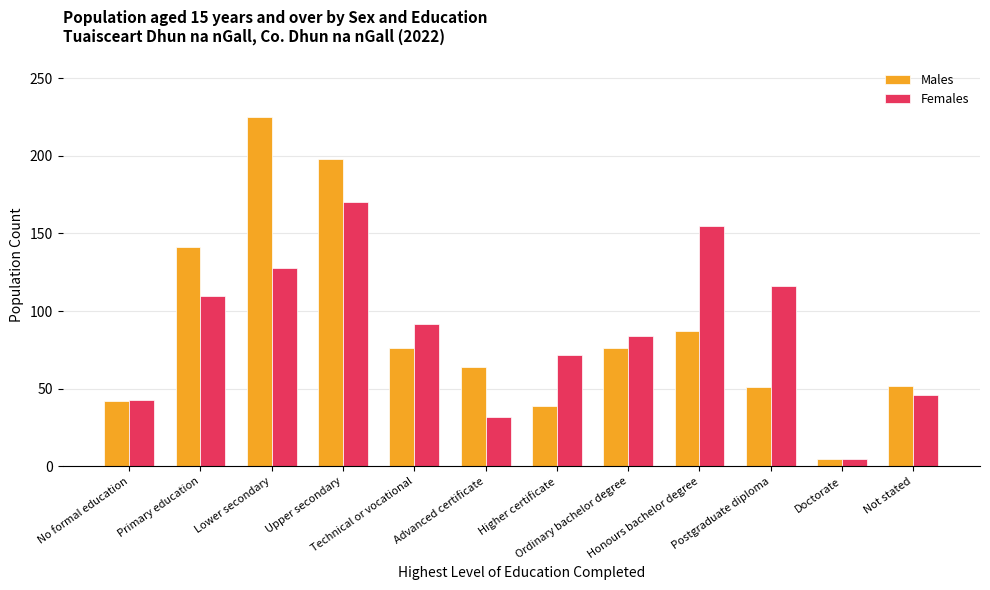

How many distinct data groups are displayed?

2